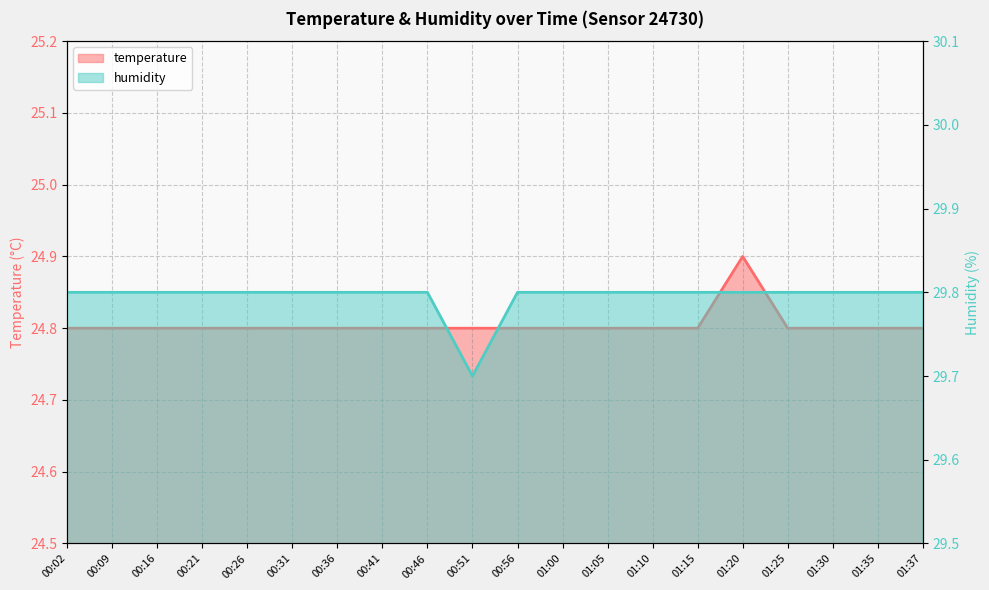

What is the lowest value of the humidity series?

29.7